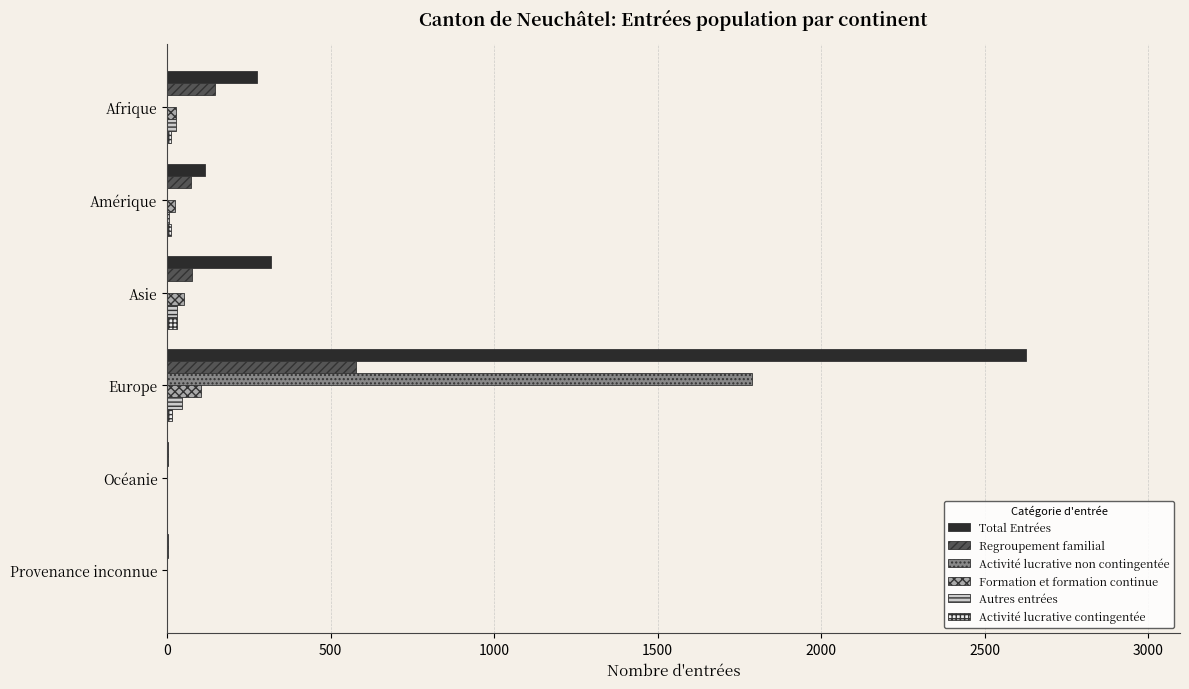

The Regroupement familial series shows 76 at Asie. True or false?

True